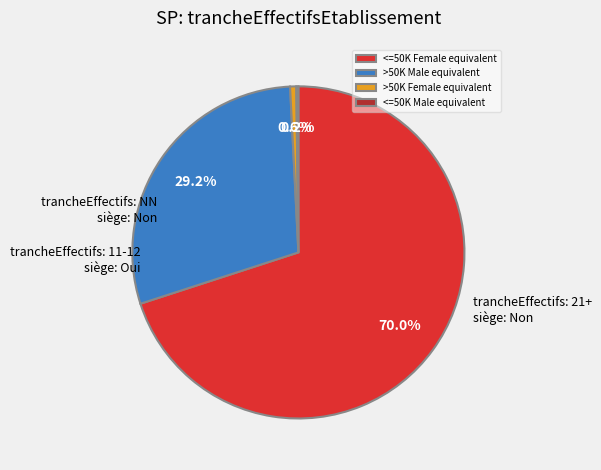

To the nearest percent, what is the average slice percentage?

25%